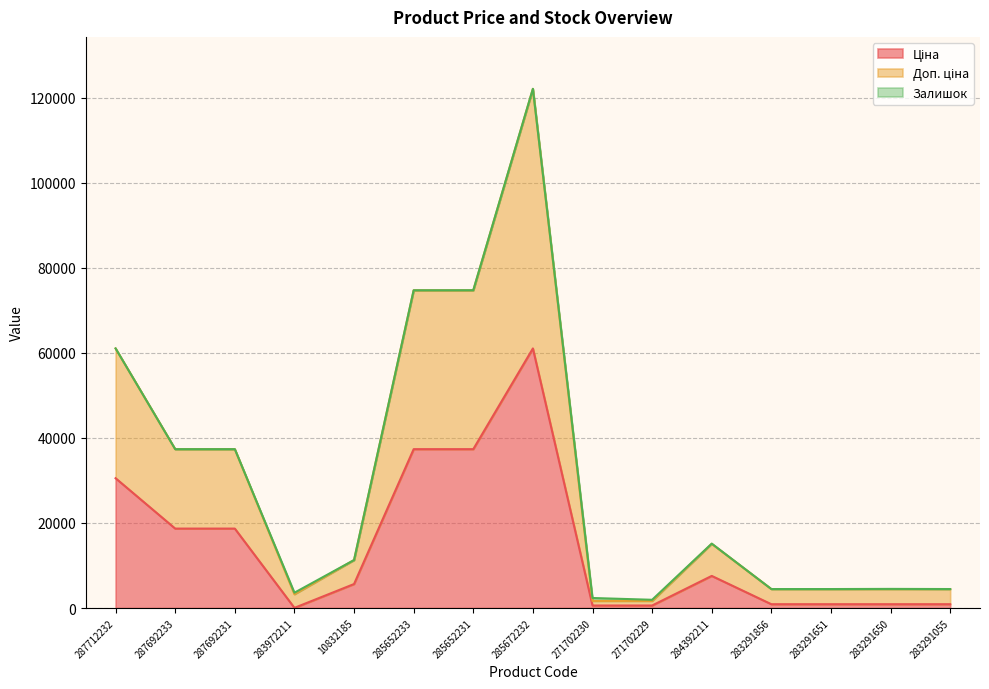

The Ціна series shows 8573.0 at 287712232. True or false?

False